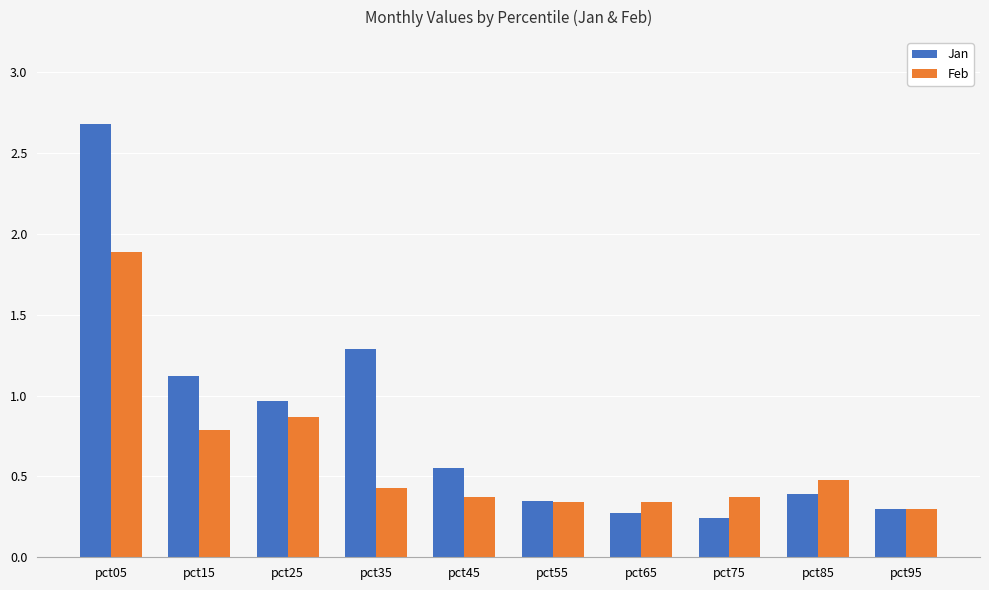

How many bars are there in total?

20